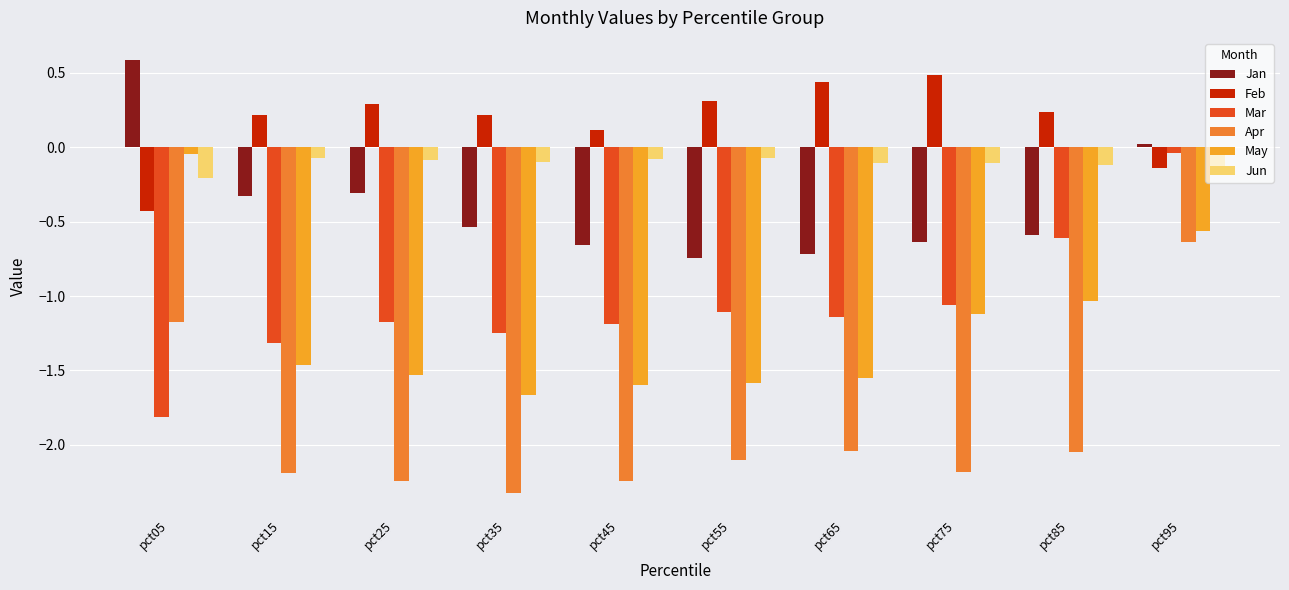

Is it true that Jan equals -0.3 at pct65?

False